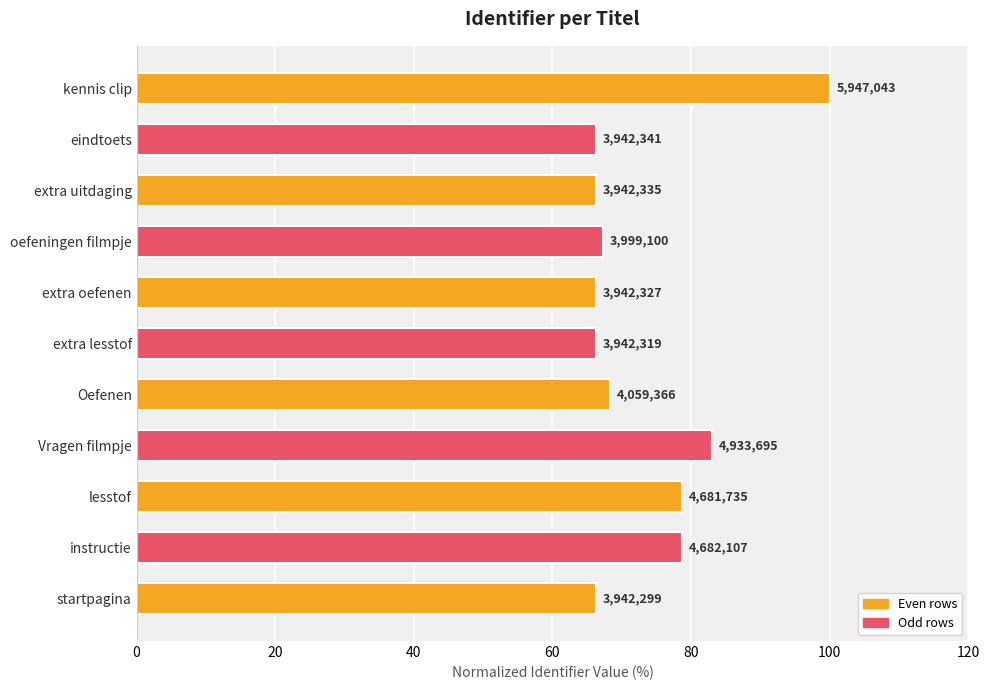

Does the chart contain any negative values?

No